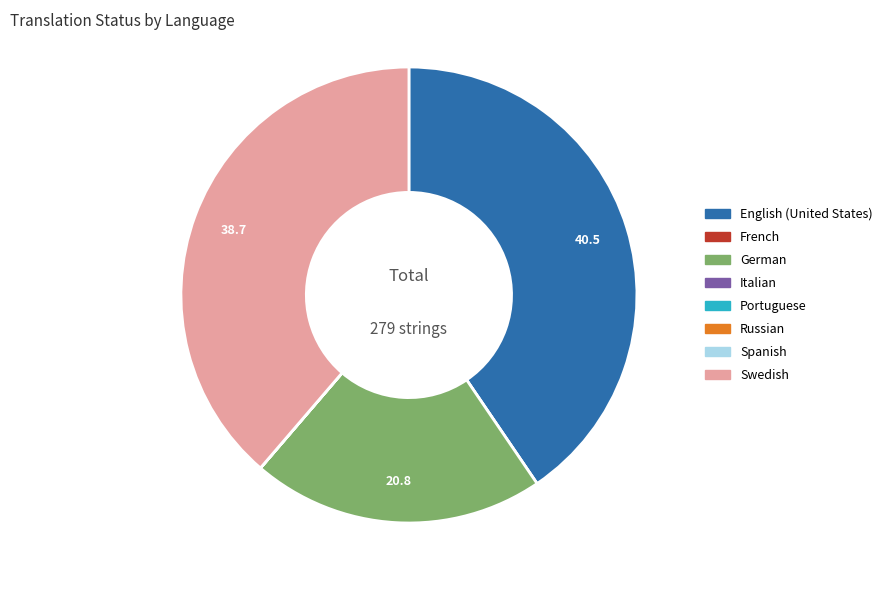

What is the largest slice in the pie chart?

English (United States)